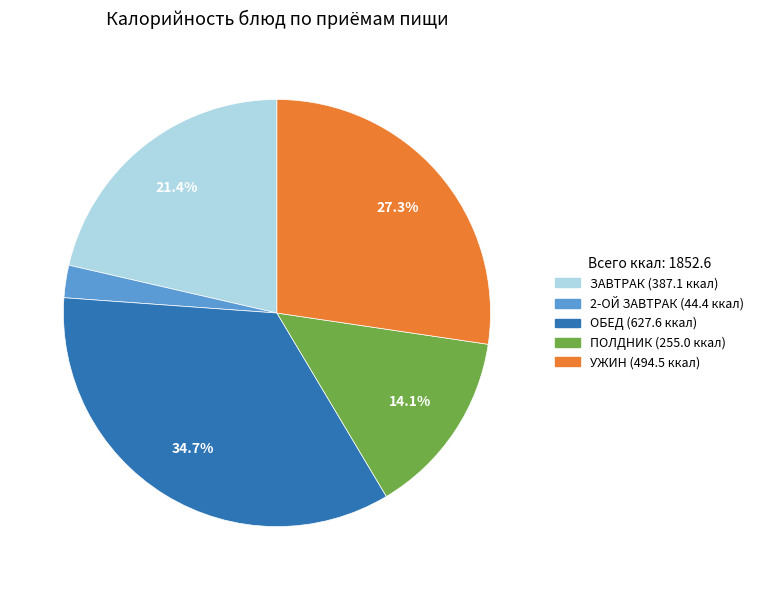

How many slices are in this pie chart?

5